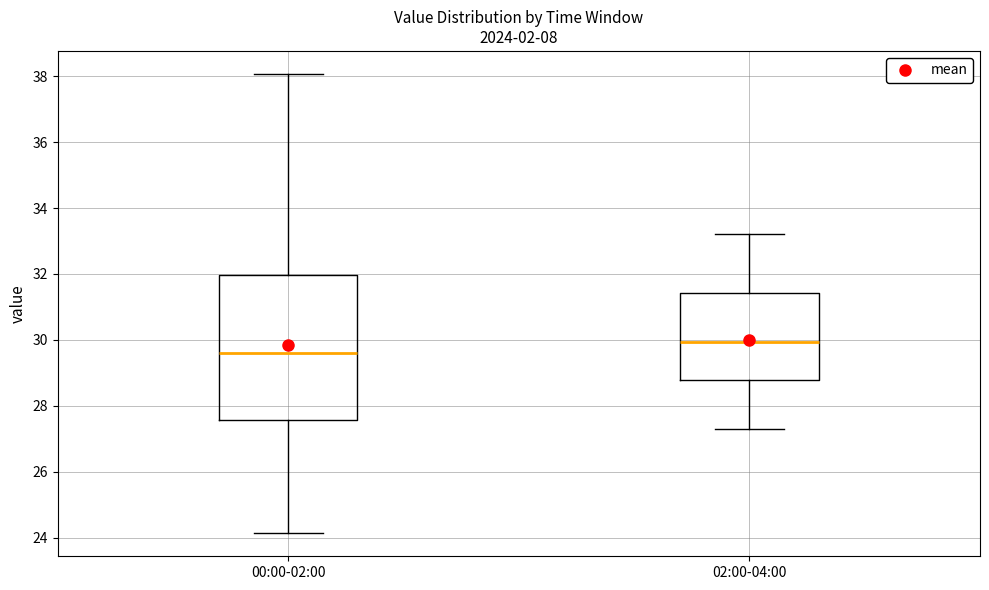

Reading left to right, read every box against the y-axis: the position of its median line, the range the box covers, and the ends of its whiskers. The values are not printed on the chart, so give them approximately, as read against the axis.

00:00-02:00: median 29.6, box 27.6 to 32.0, whiskers 24.2 to 38.0
02:00-04:00: median 30.0, box 28.8 to 31.4, whiskers 27.4 to 33.2